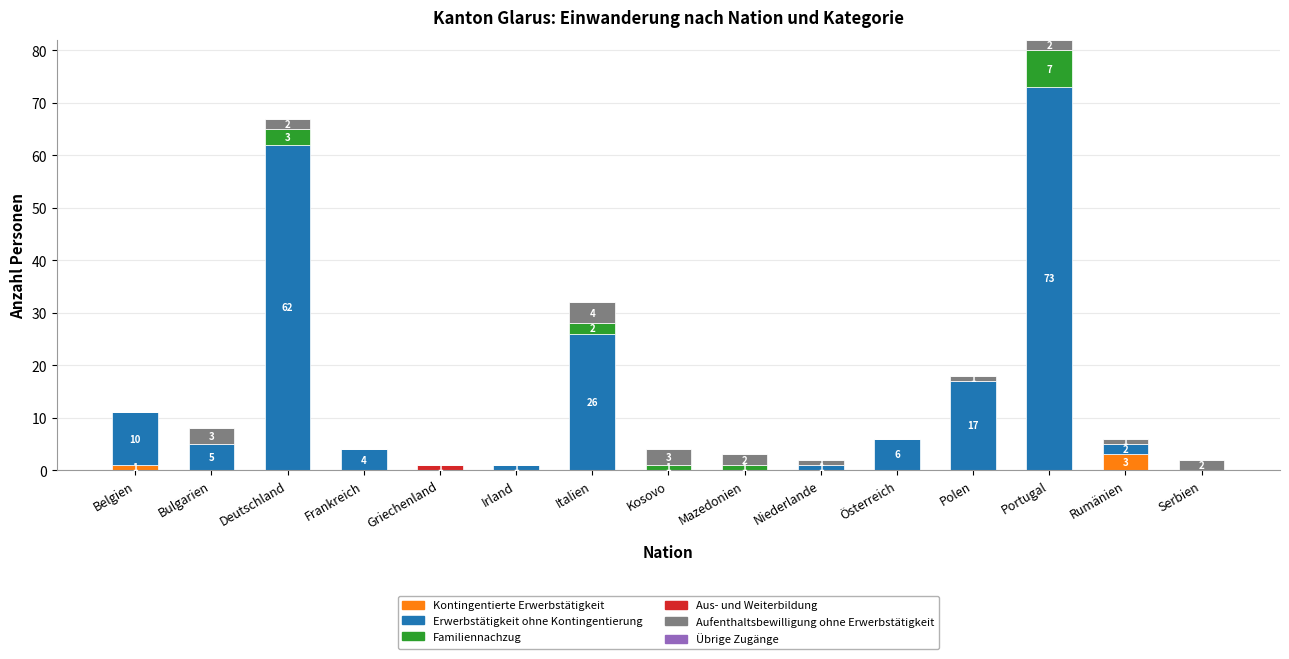

At which category is the sum across all series the highest?

Portugal